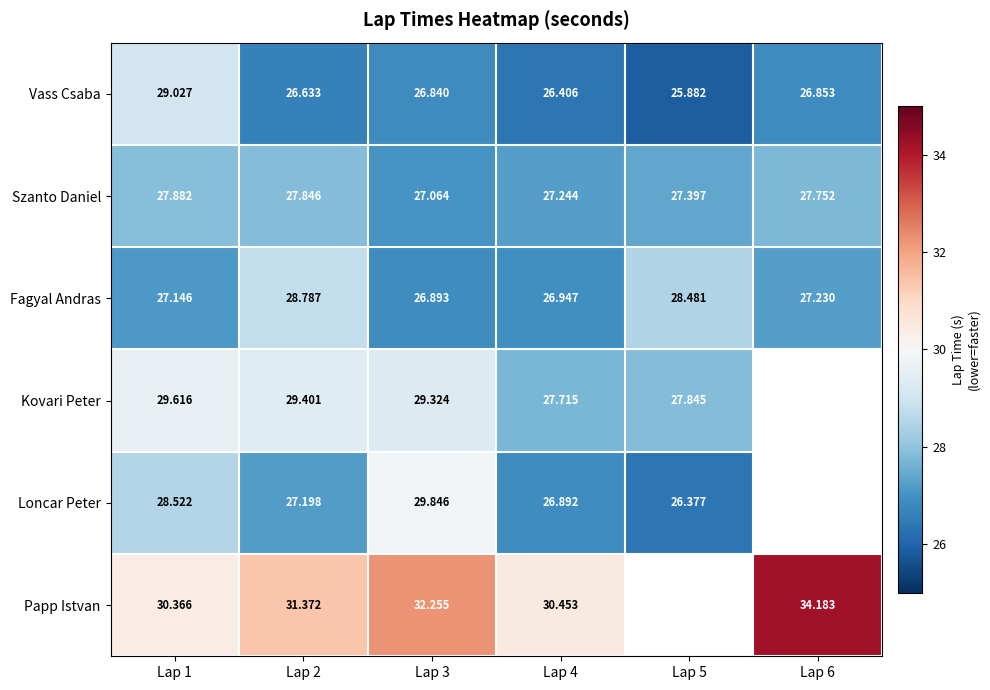

Rank the categories by Fagyal Andras value from lowest to highest.

Lap 3, Lap 4, Lap 1, Lap 6, Lap 5, Lap 2